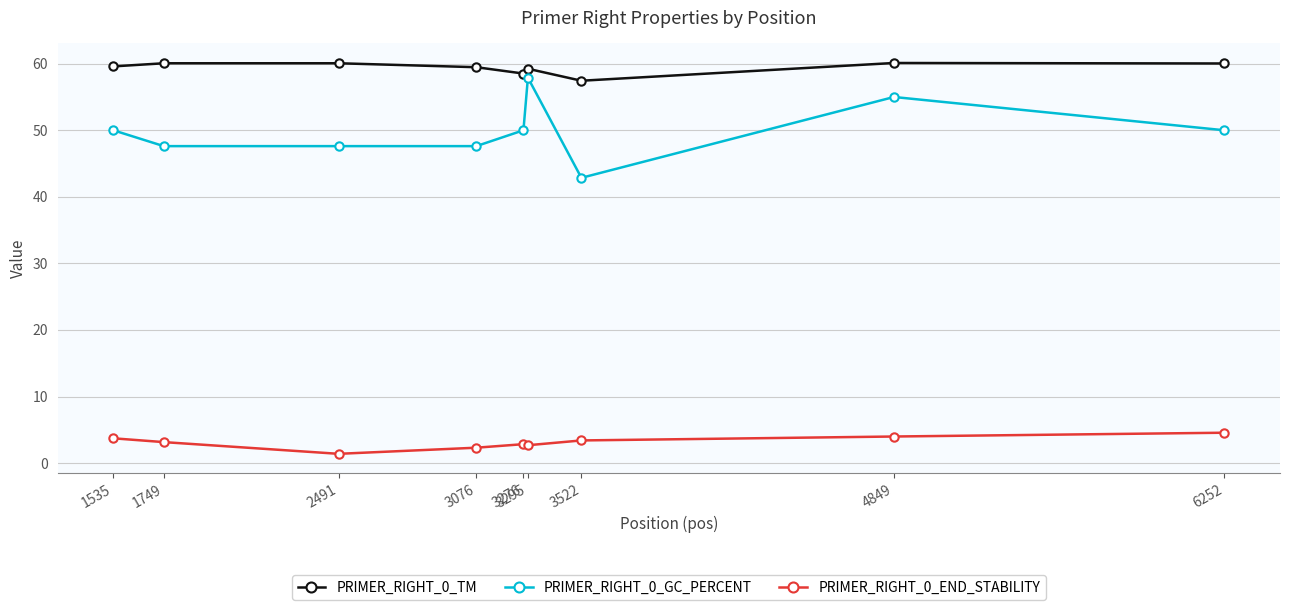

How many data points in PRIMER_RIGHT_0_GC_PERCENT are less than 50?

4